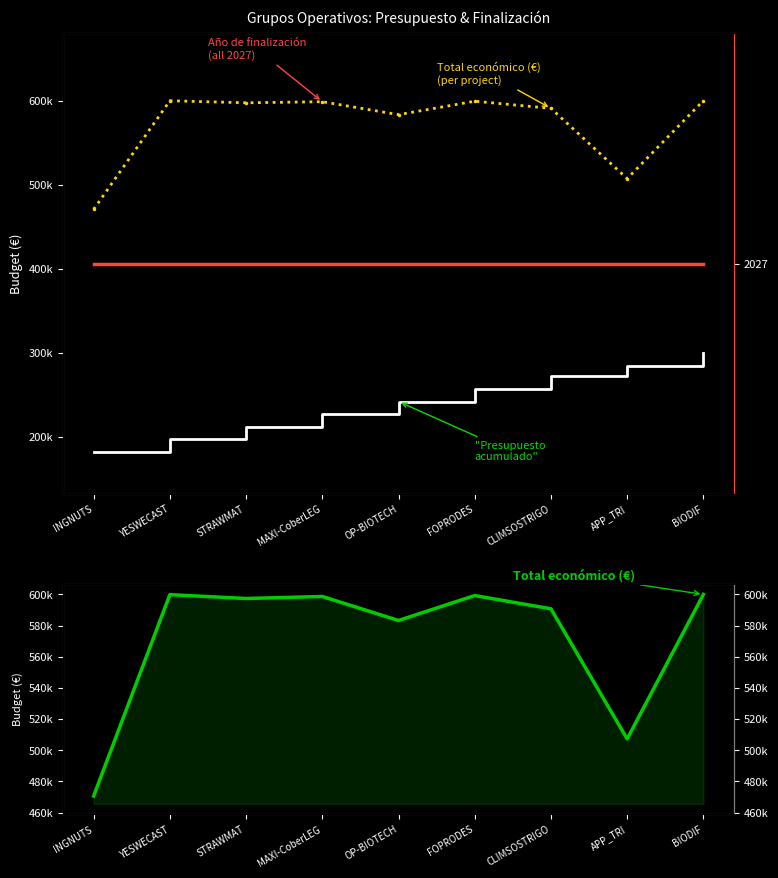

True or false: Año de finalización and Presupuesto acumulado (€) cross at least once.

False